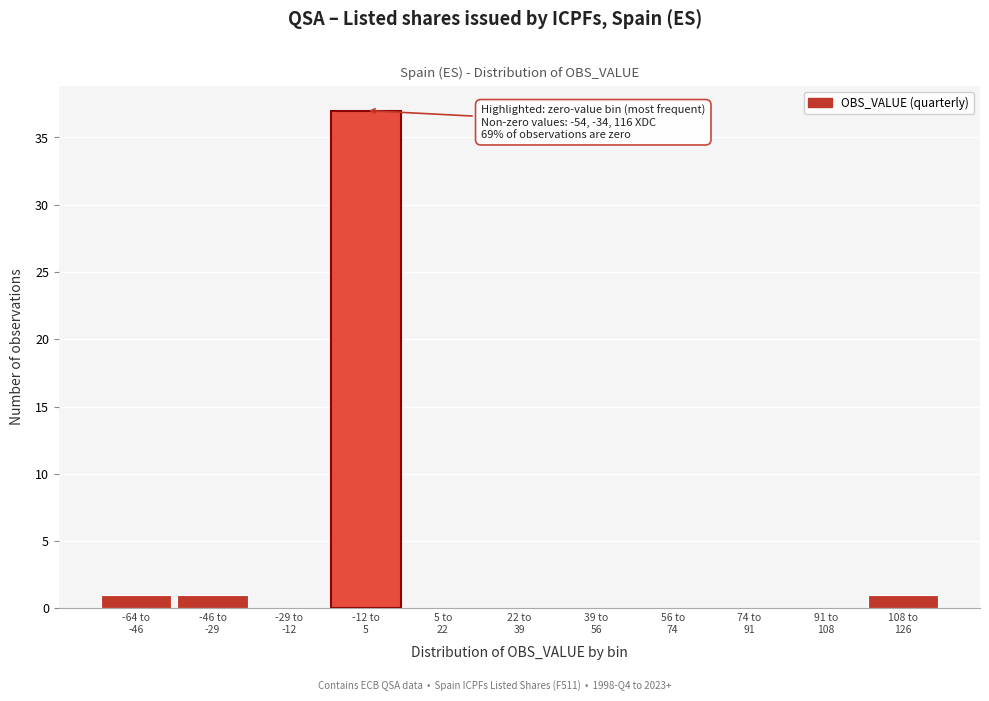

What is the sum of all values?

40